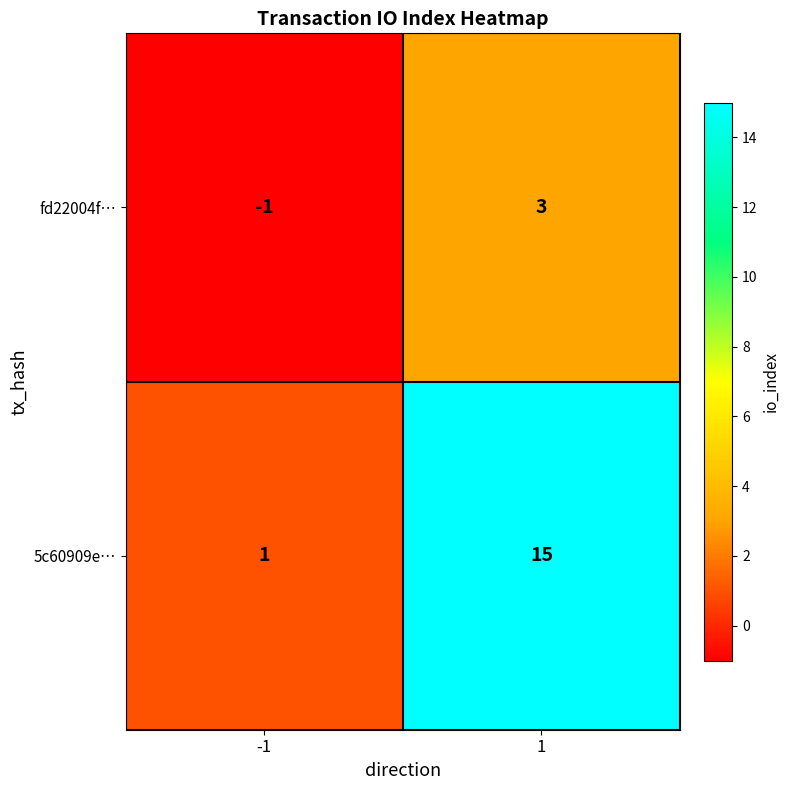

Which series changed the most between -1 and 1?

5c60909e…